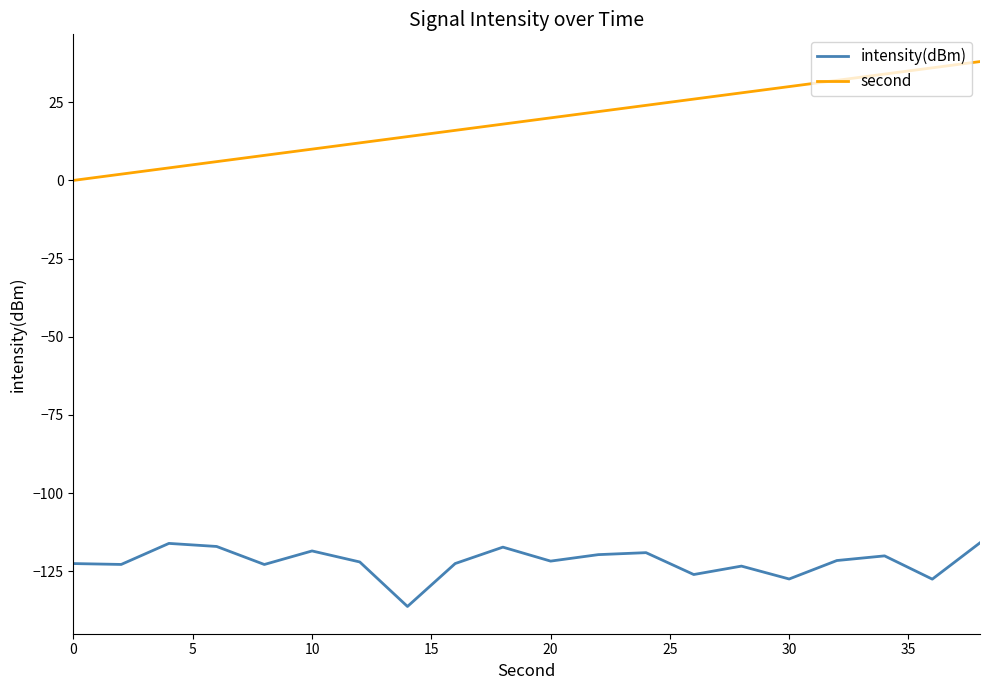

Which series has the largest total across all categories?

second